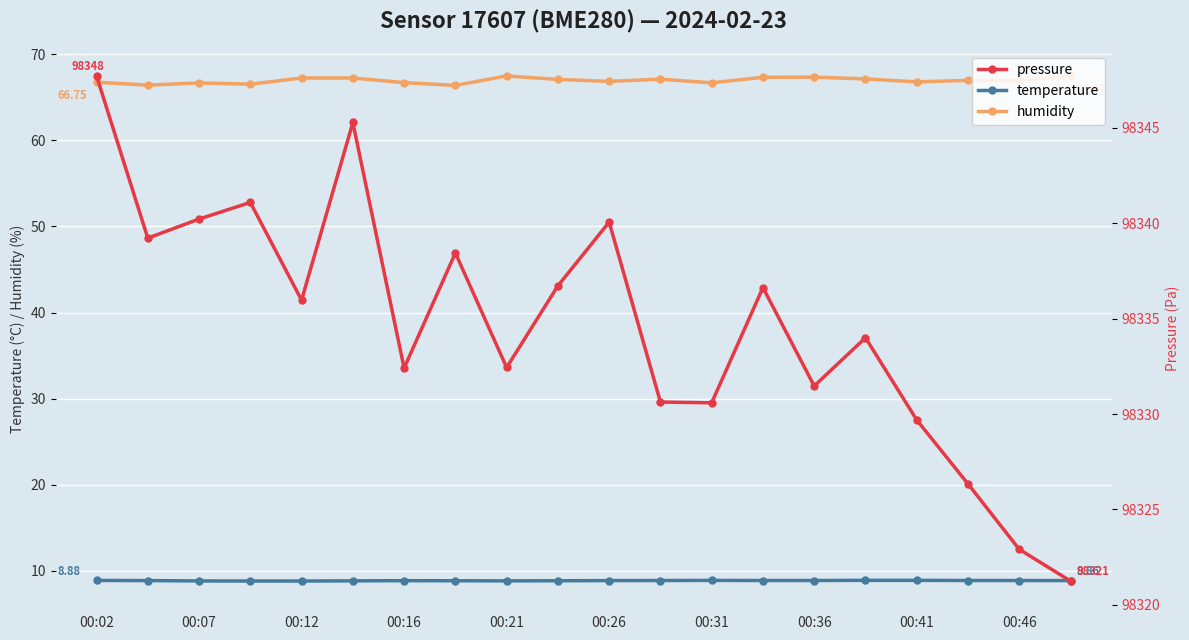

Reading left to right, what are all the values shown in this chart?

temperature: 8.9	8.9	8.8	8.8	8.8	8.8	8.8	8.8	8.8	8.8	8.9	8.9	8.9	8.9	8.9	8.9	8.9	8.9	8.9	8.9
humidity: 66.8	66.4	66.7	66.5	67.2	67.2	66.7	66.4	67.5	67.1	66.8	67.1	66.7	67.3	67.3	67.1	66.8	67.0	67.0	67.5
pressure: 98347.7	98339.2	98340.2	98341.1	98336.0	98345.3	98332.4	98338.4	98332.4	98336.7	98340.1	98330.6	98330.6	98336.6	98331.5	98334.0	98329.7	98326.3	98322.9	98321.2